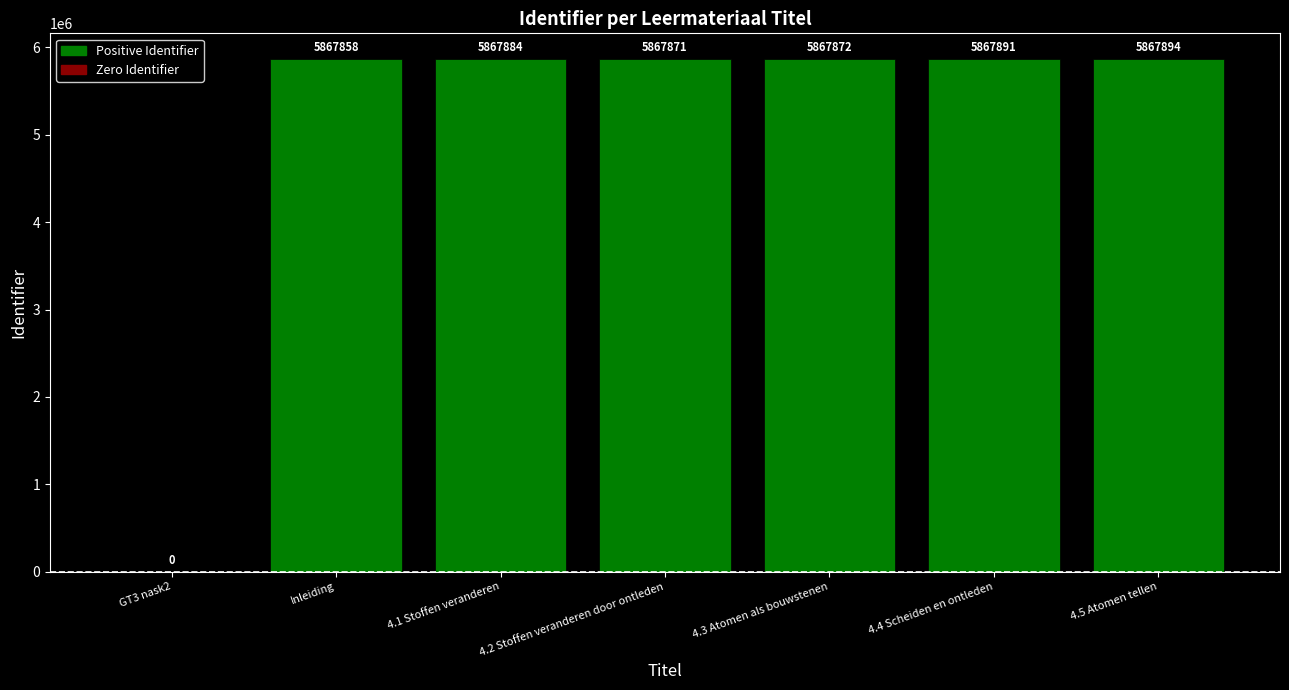

Approximately how many times larger is the value at 4.5 Atomen tellen compared to 4.3 Atomen als bouwstenen?

1.0